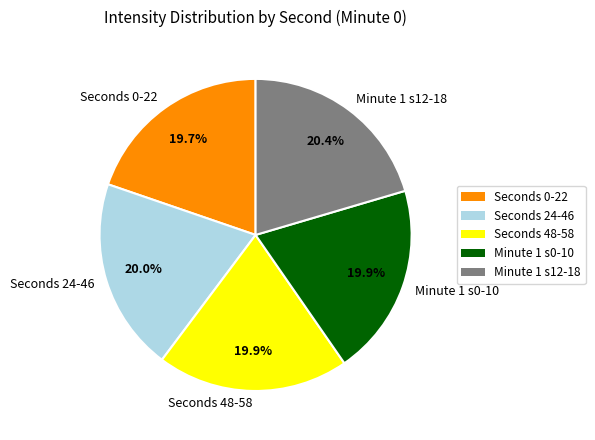

To the nearest percent, what is the average slice percentage?

20%